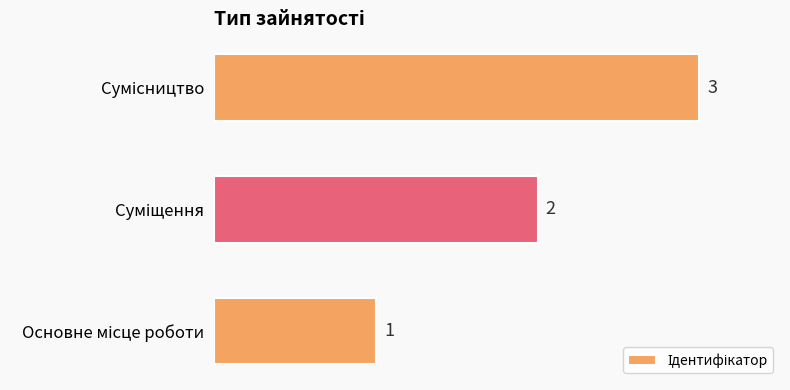

Are the bars horizontal?

Yes